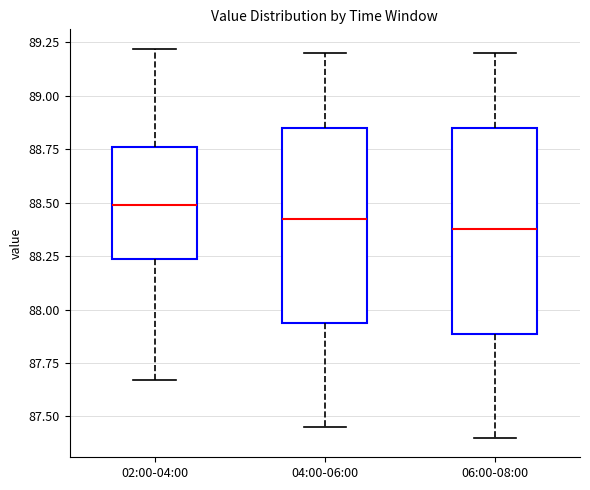

Reading left to right, transcribe this box plot: for each box, give where its median line is, the range the box spans, and where its two whiskers end, as read against the y-axis. The values are not printed on the chart, so give them approximately, as read against the axis.

02:00-04:00: median 88.50, box 88.25 to 88.75, whiskers 87.65 to 89.20
04:00-06:00: median 88.45, box 87.95 to 88.85, whiskers 87.45 to 89.20
06:00-08:00: median 88.40, box 87.90 to 88.85, whiskers 87.40 to 89.20